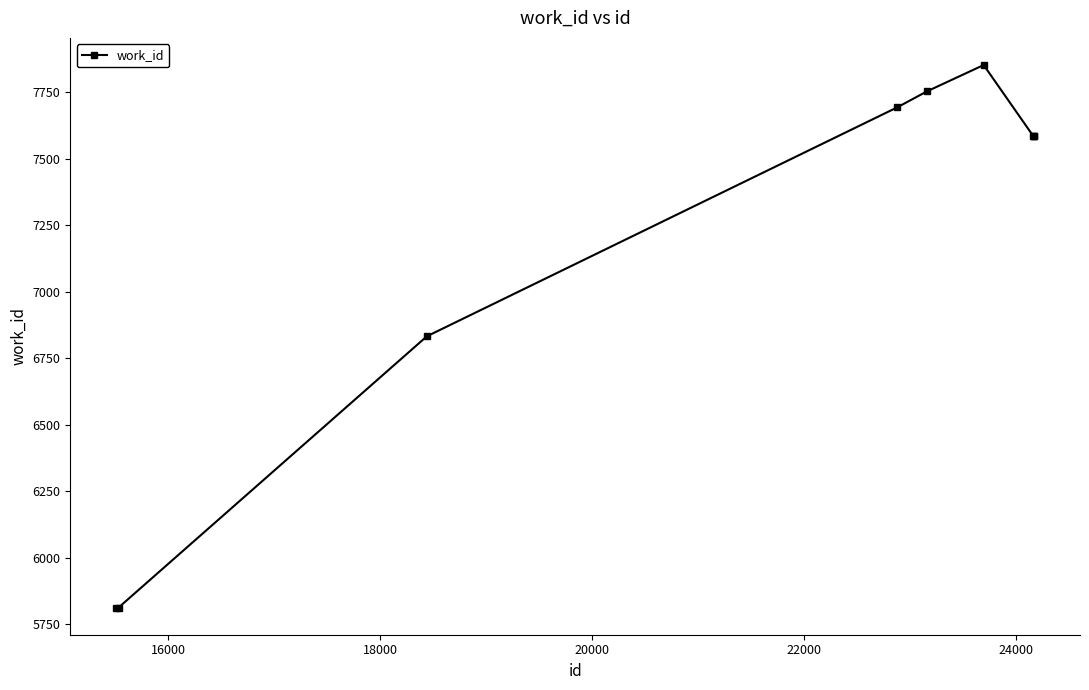

What is the value of the 8th point from the left?

7587